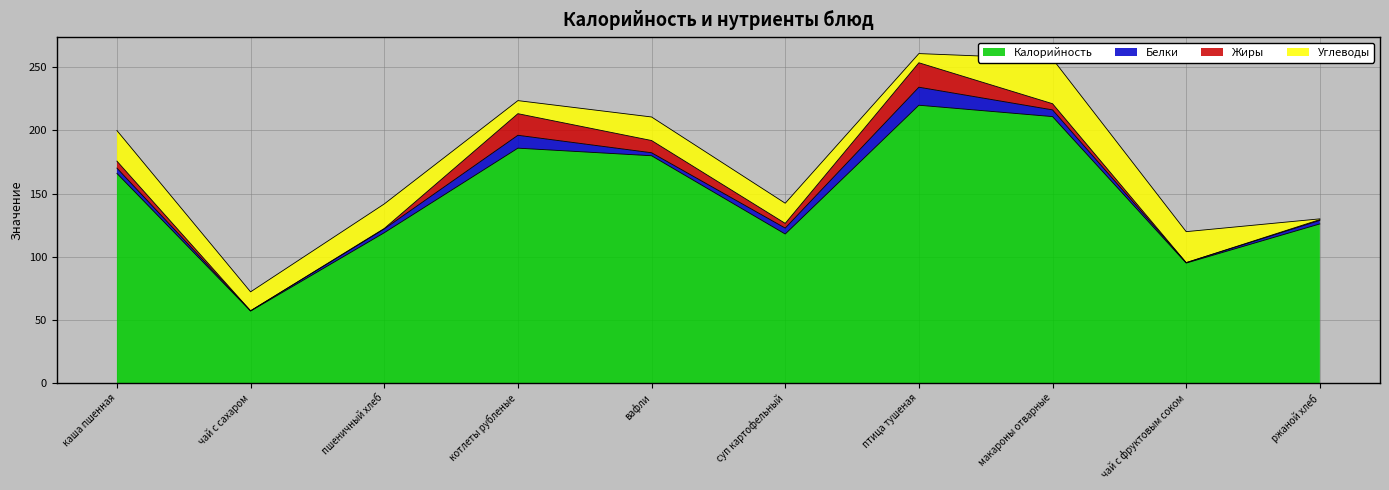

True or false: Калорийность and Жиры intersect in this chart.

False